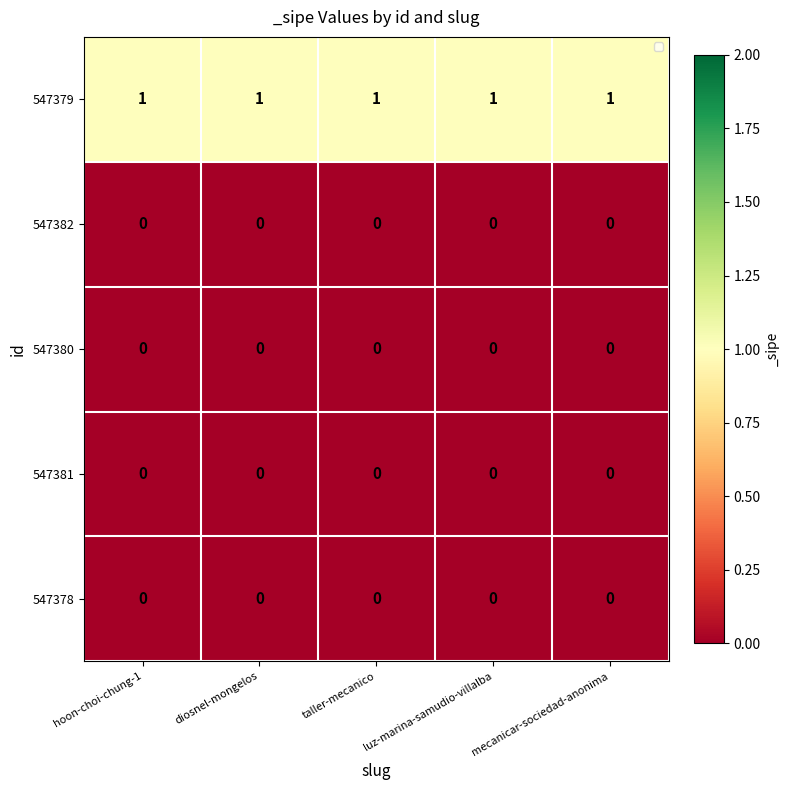

The 547382 series shows 0 at luz-marina-samudio-villalba. True or false?

True